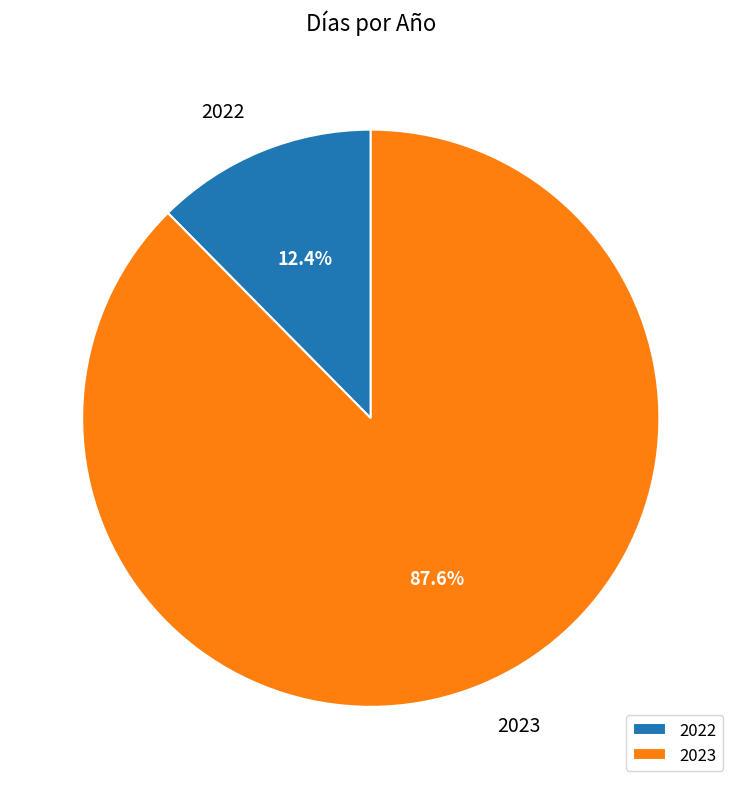

How many slices are in this pie chart?

2